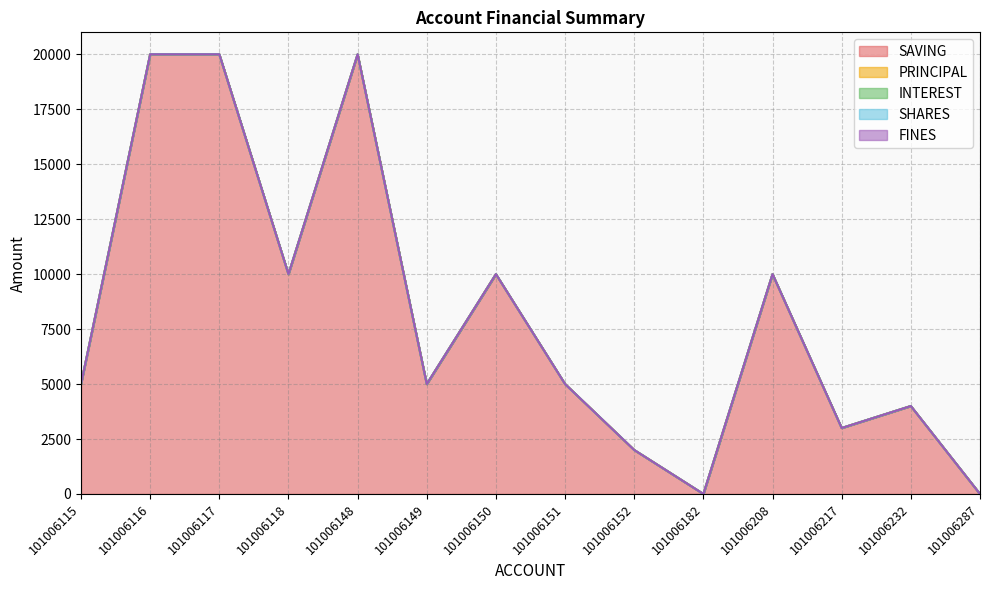

At which label does INTEREST reach its minimum?

101006115